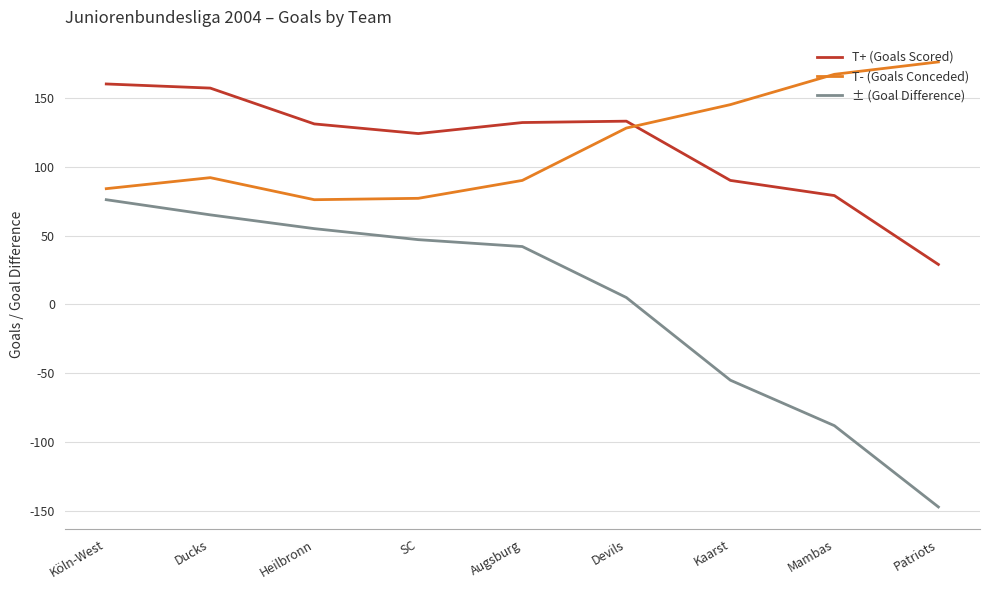

Between Mambas and Patriots, which series saw the biggest shift?

± (Goal Difference)